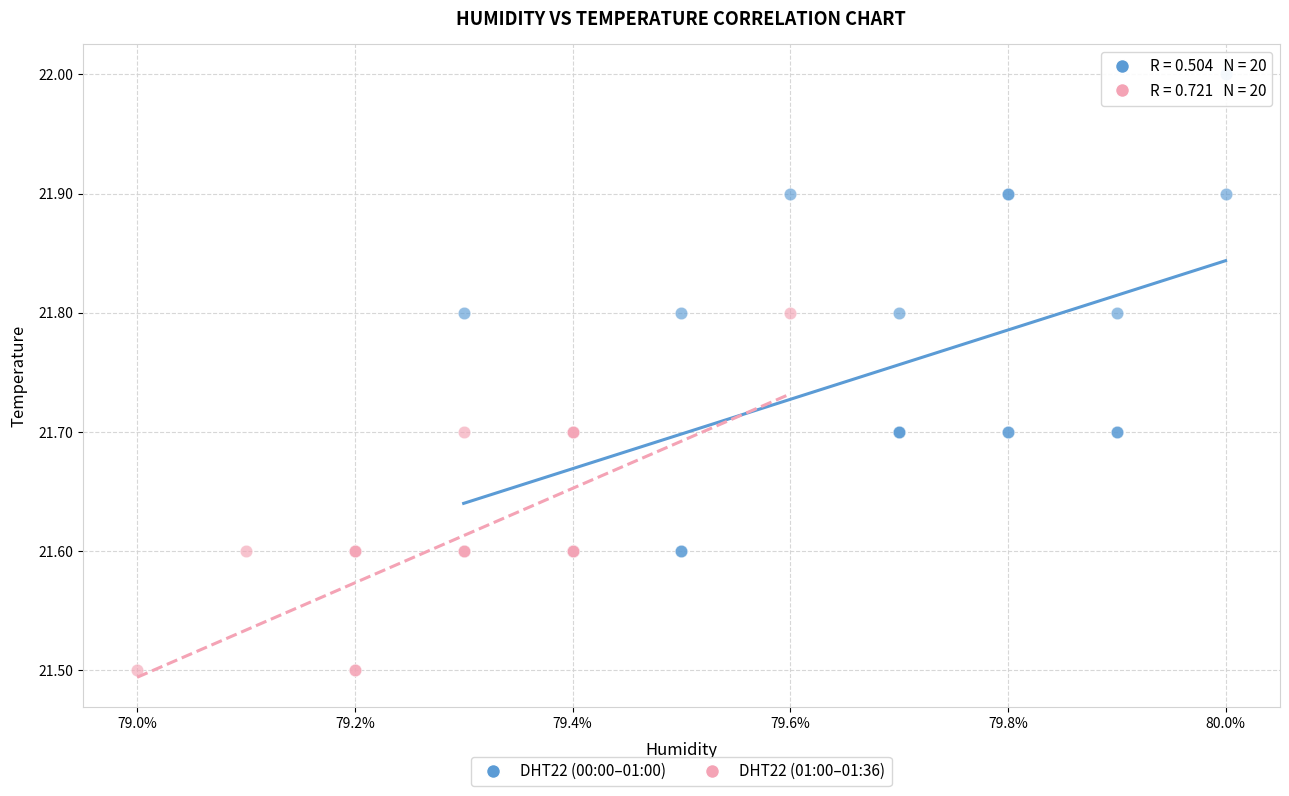

Which series reaches the minimum Y coordinate?

DHT22 (01:00–01:36)